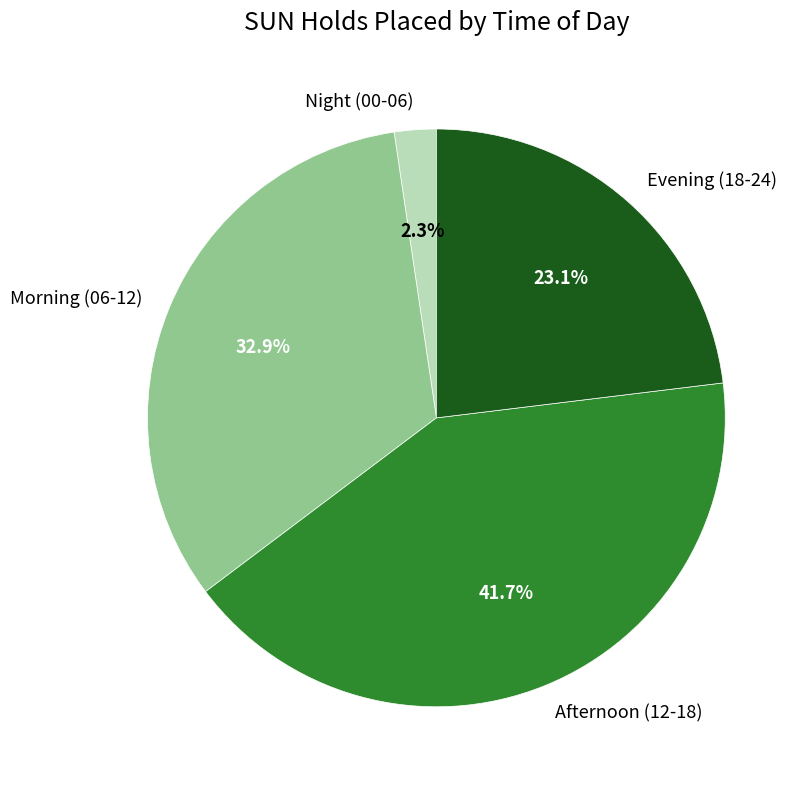

How much of the chart is everything except Evening (18-24)?

76.9%